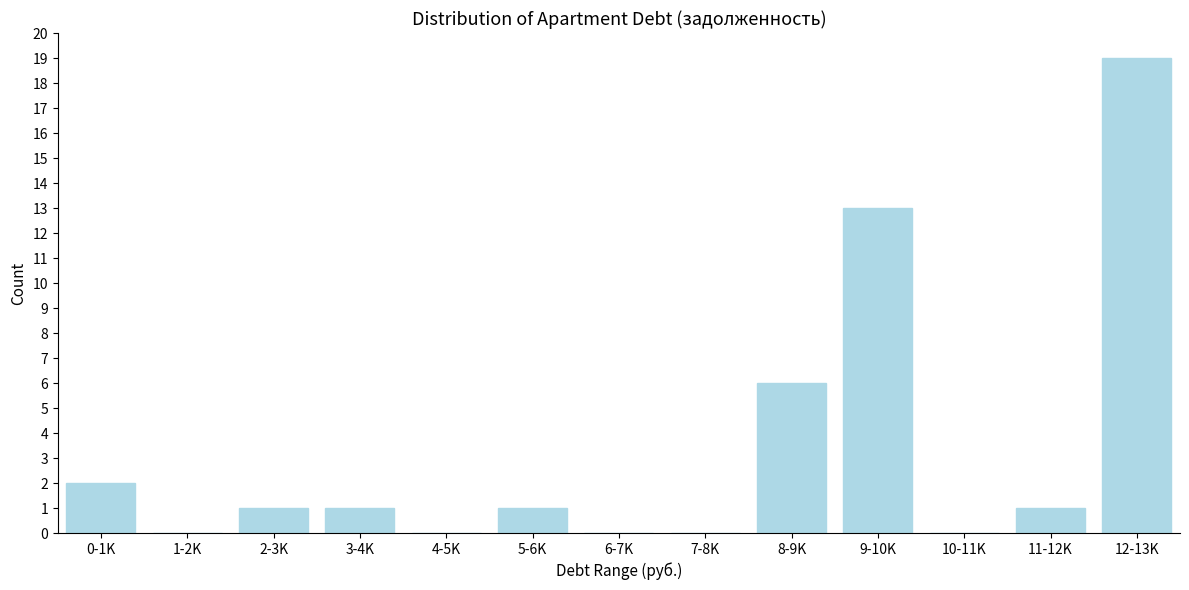

Reading right to left, transcribe all the data shown in this chart.

12-13K=19	11-12K=1	10-11K=0	9-10K=13	8-9K=6	7-8K=0	6-7K=0	5-6K=1	4-5K=0	3-4K=1	2-3K=1	1-2K=0	0-1K=2